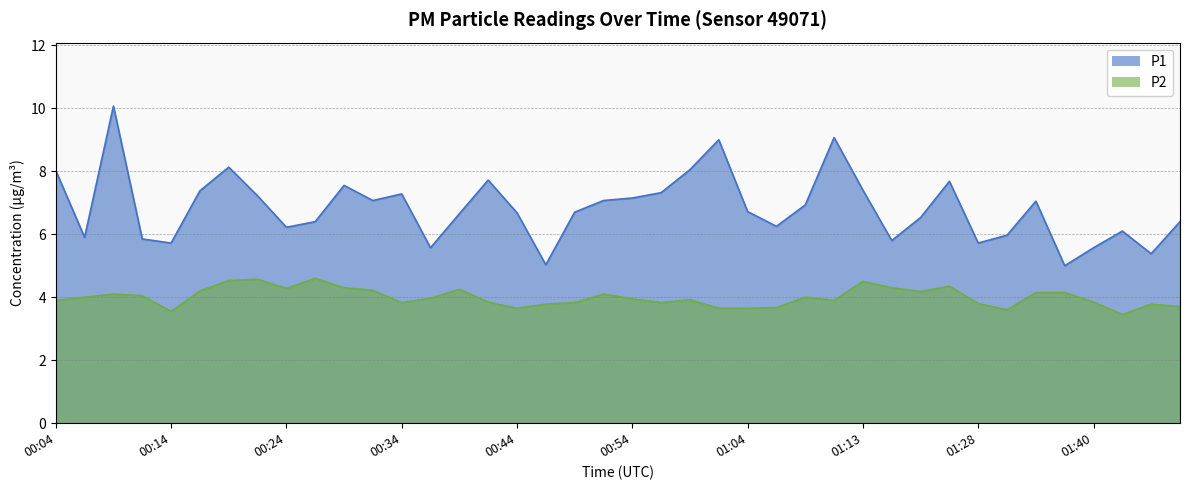

Is the value of P1 at 00:17 greater than the value of P2 at 00:07?

Yes